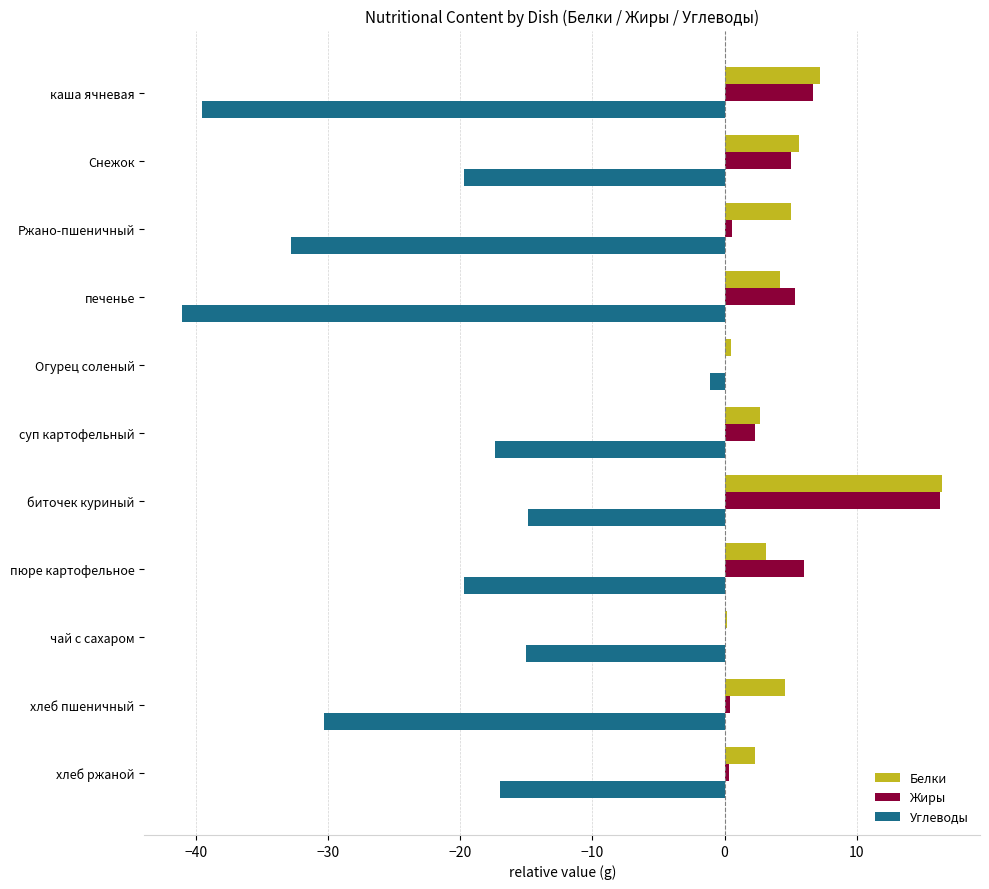

What is the average value of the Углеводы series?

-22.6